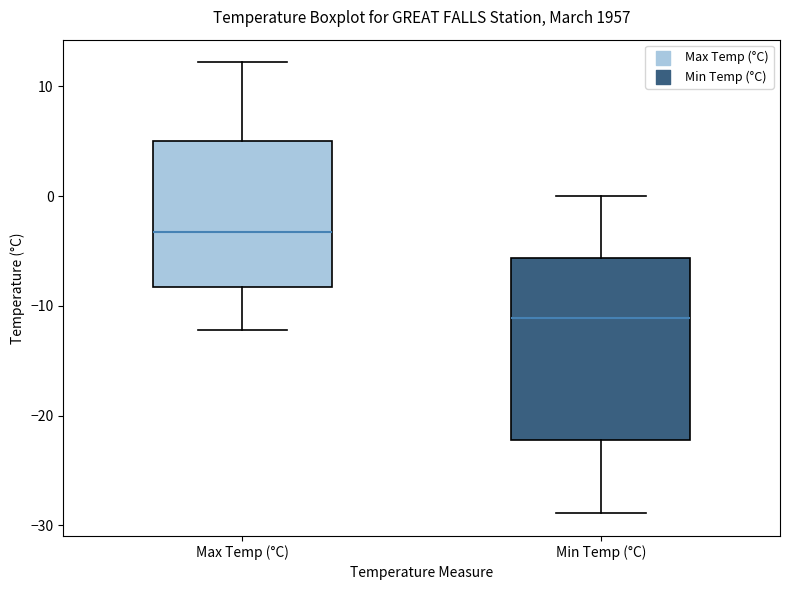

Reading left to right, read every box against the y-axis: the position of its median line, the range the box covers, and the ends of its whiskers. The values are not printed on the chart, so give them approximately, as read against the axis.

Max Temp (°C): median -3, box -8 to 5, whiskers -12 to 12
Min Temp (°C): median -11, box -22 to -6, whiskers -29 to 0